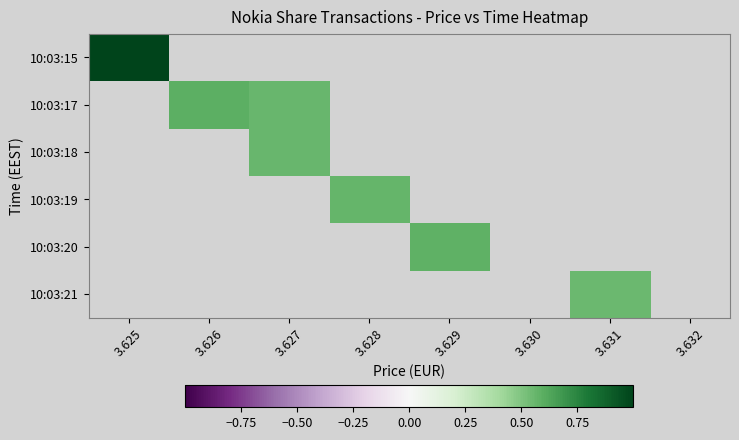

The value of 10:03:21 at 3.631 is 0.6. True or false?

True